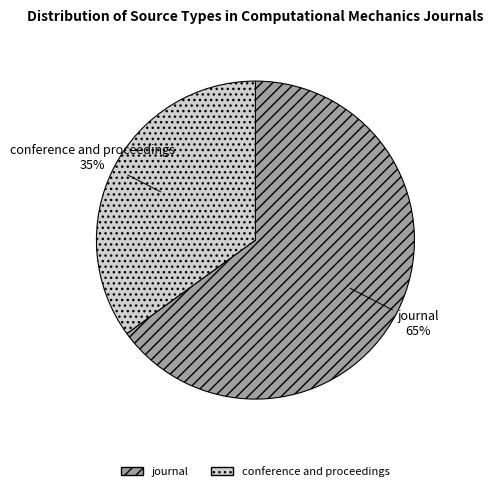

Is it true that journal is 65% of the pie?

True